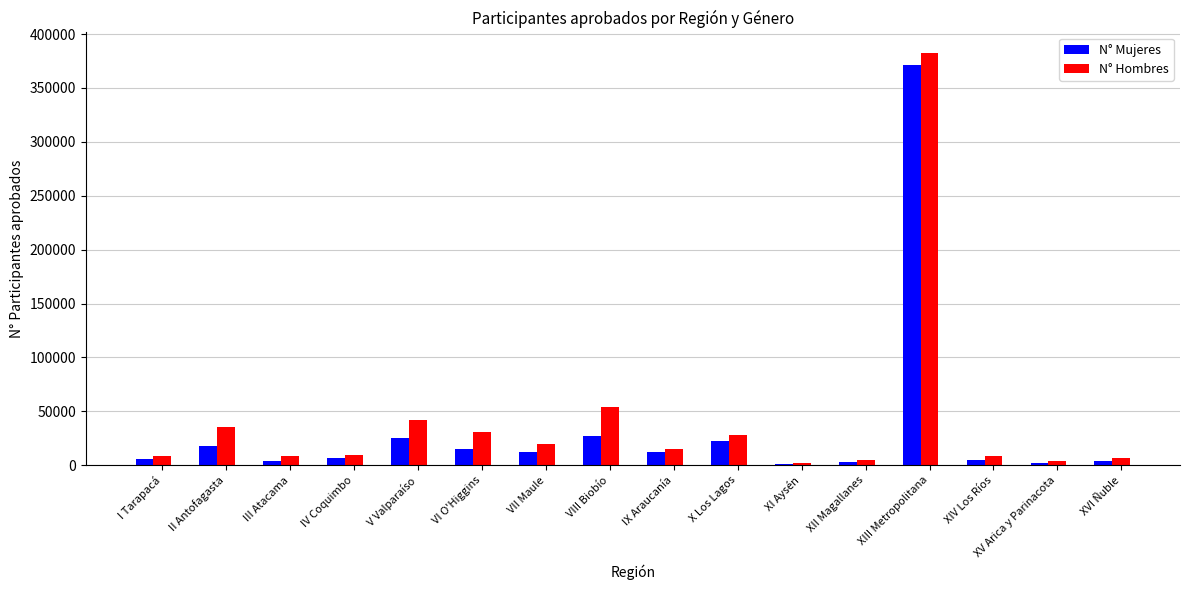

What is the sum of all N° Hombres values?

659386